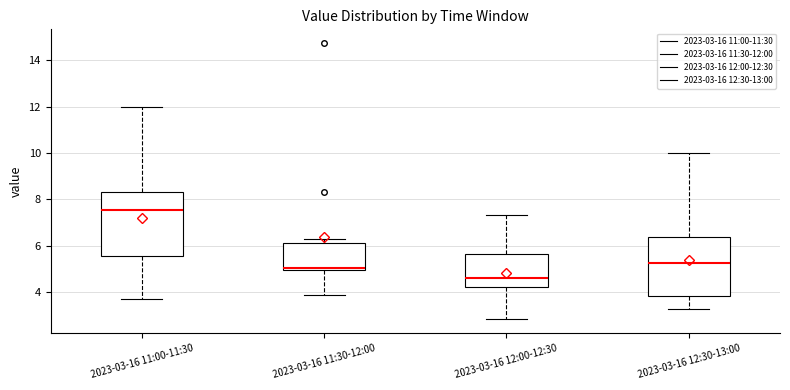

Reading left to right, read every box against the y-axis: the position of its median line, the range the box covers, and the ends of its whiskers. The values are not printed on the chart, so give them approximately, as read against the axis.

2023-03-16 11:00-11:30: median 7.6, box 5.6 to 8.4, whiskers 3.8 to 12.0
2023-03-16 11:30-12:00: median 5.0 (just above the box's lower edge), box 5.0 to 6.2, whiskers 4.0 to 6.2 (just above the box's upper edge)
2023-03-16 12:00-12:30: median 4.6, box 4.2 to 5.6, whiskers 2.8 to 7.4
2023-03-16 12:30-13:00: median 5.2, box 3.8 to 6.4, whiskers 3.4 to 10.0